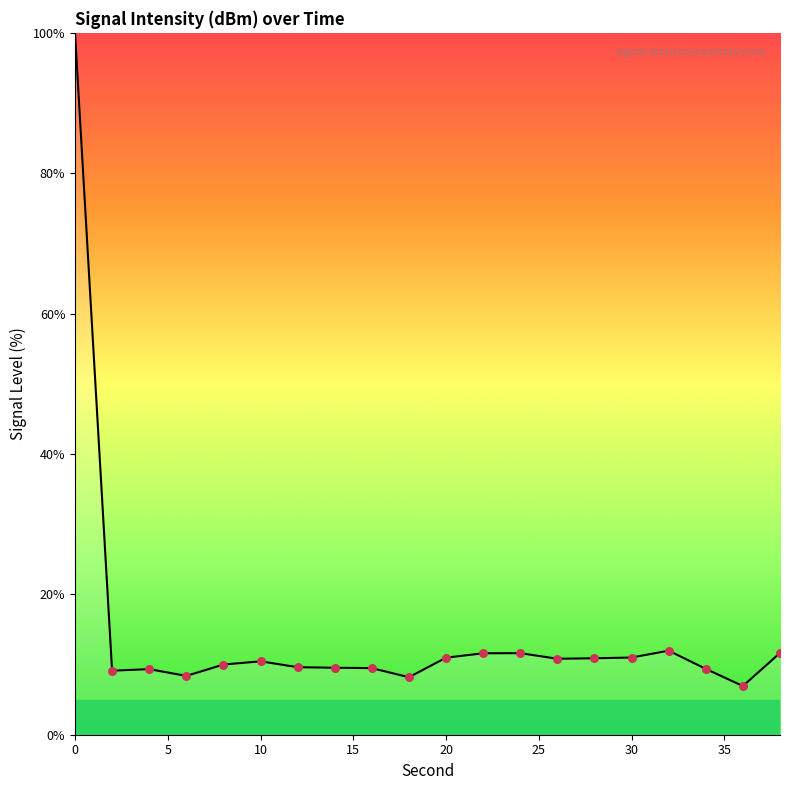

What is the minimum value shown in the chart?

6.9